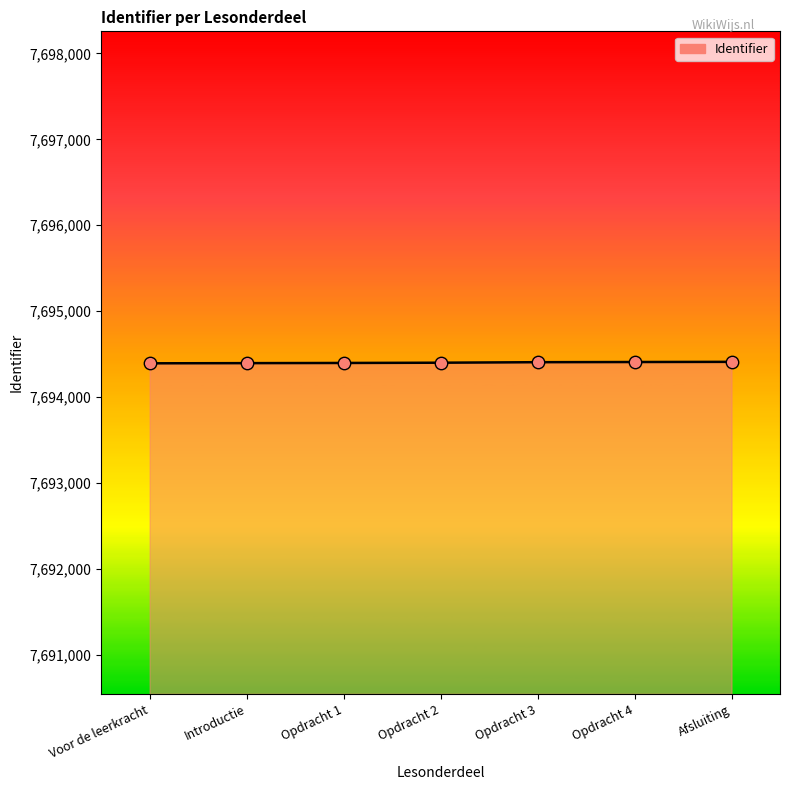

What is the change in value from Opdracht 1 to Opdracht 3?

+9